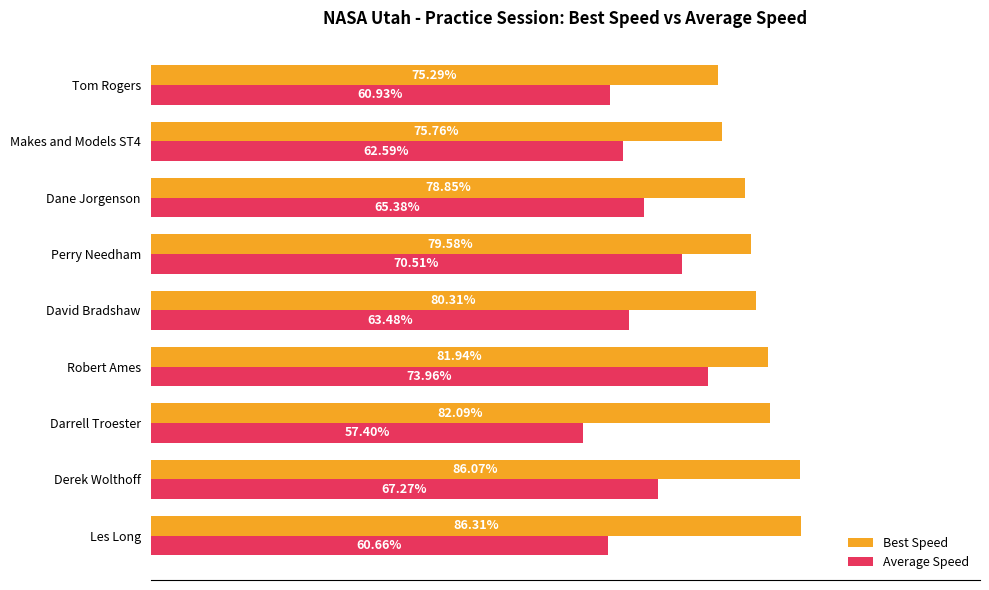

Rank the series by their average value, from lowest to highest.

Average Speed, Best Speed